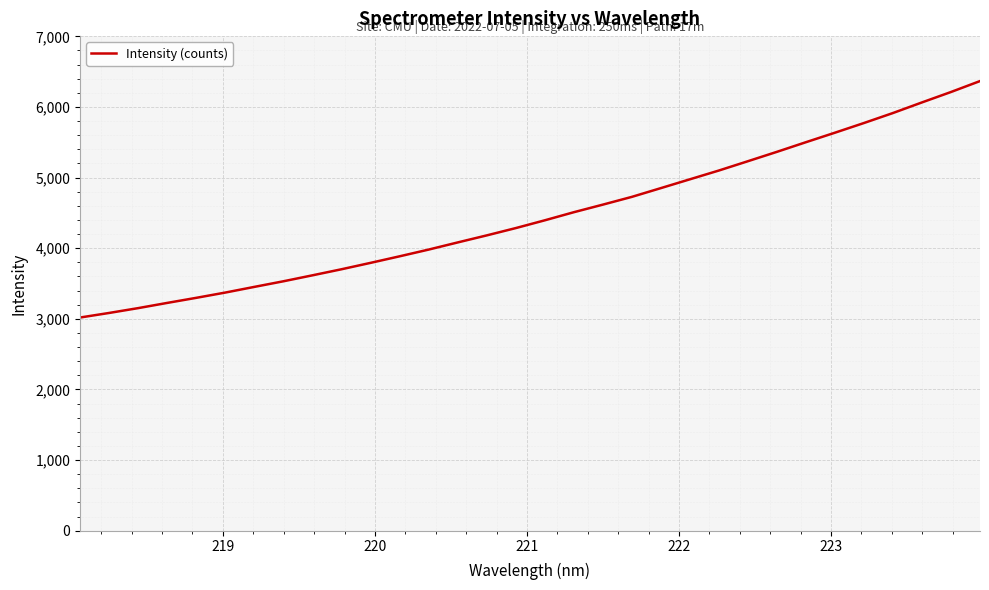

What is the minimum value shown in the chart?

3018.4